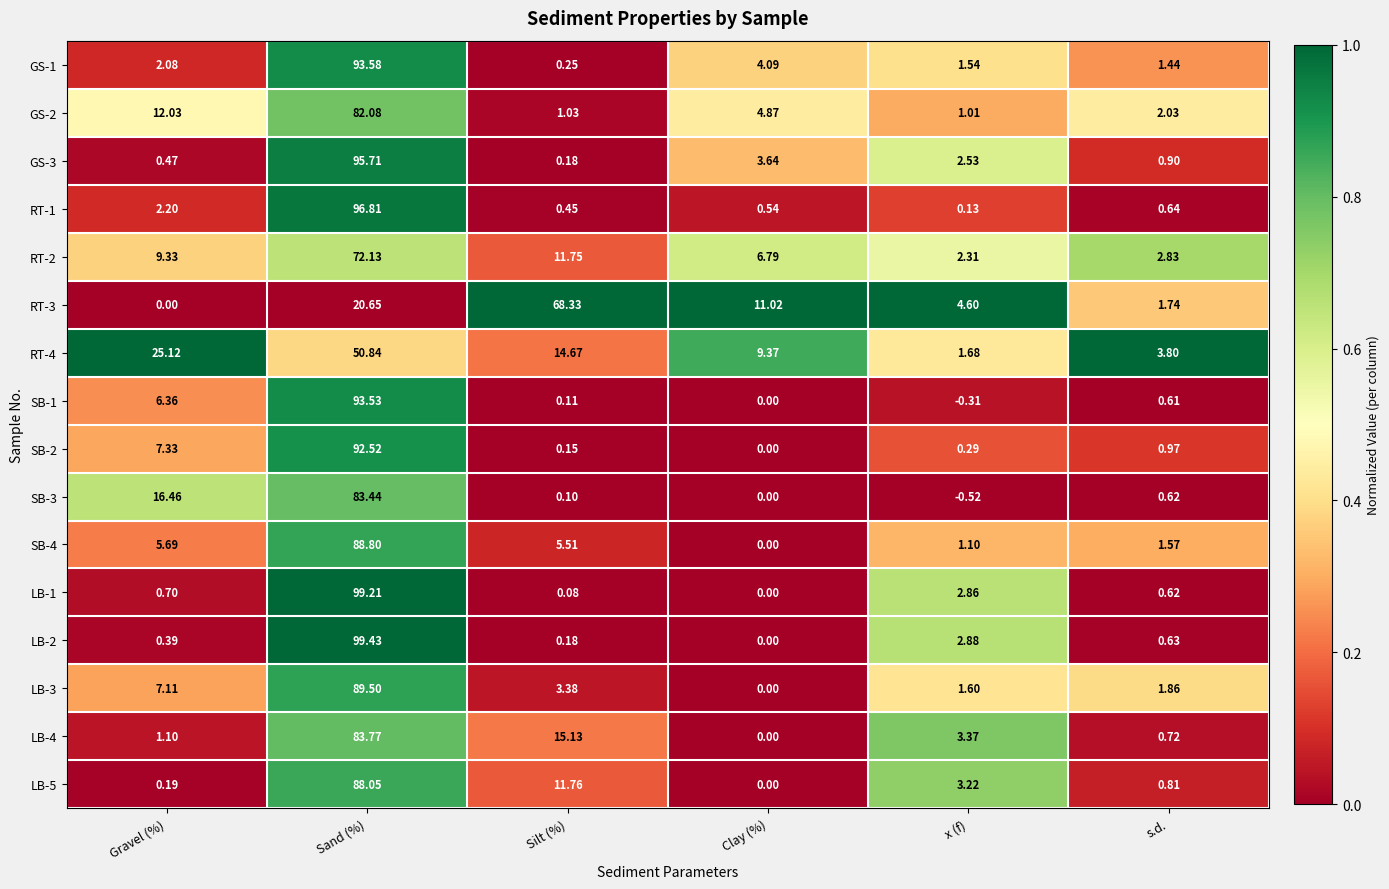

Where is RT-2 nearest to the value 37?

Silt (%)